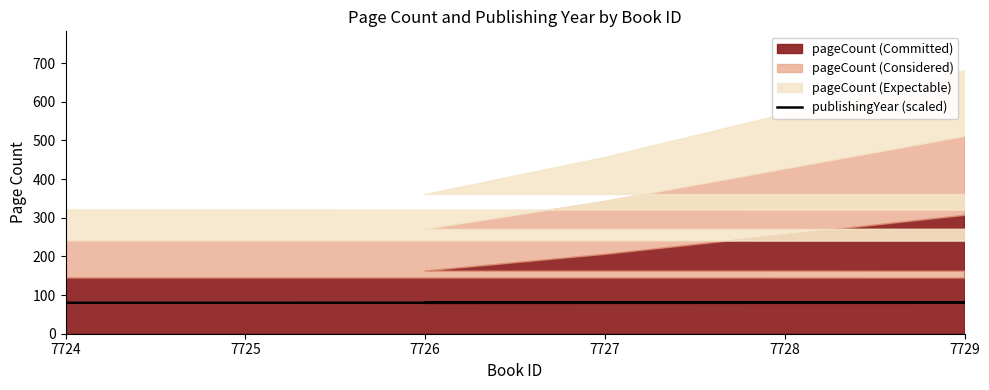

The value at 7727 is 28. True or false?

False